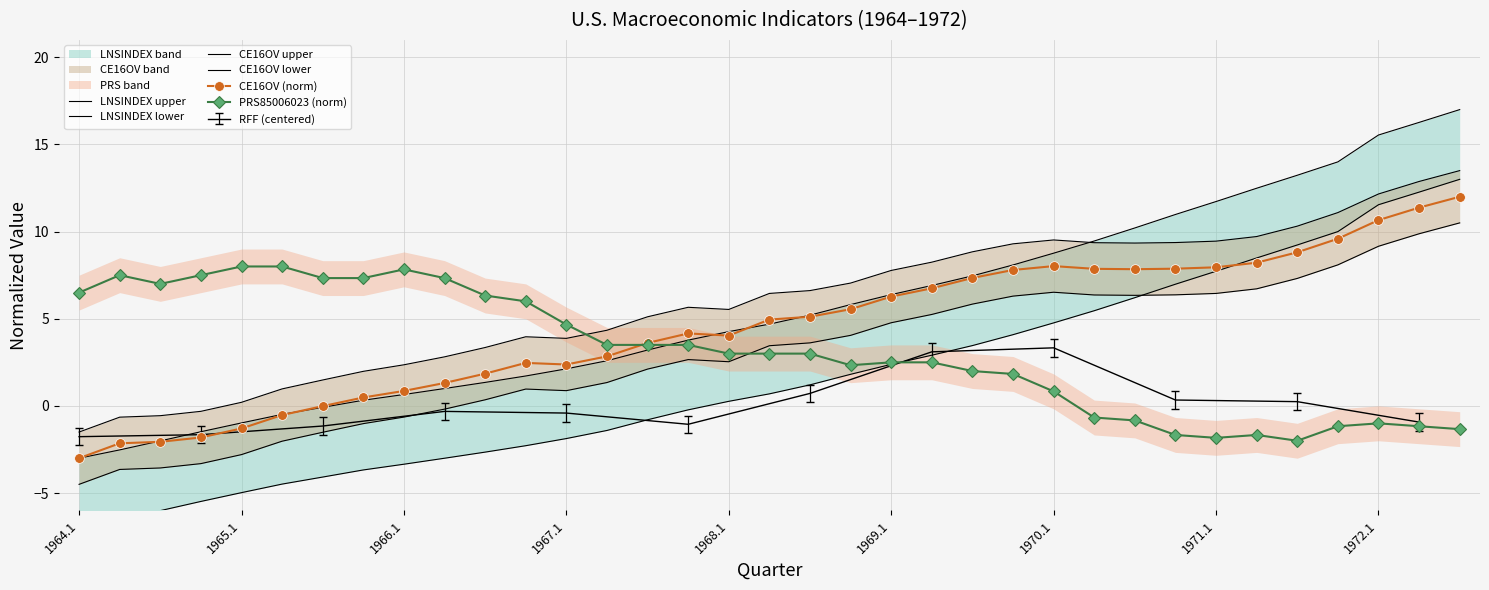

What is the minimum value for PRS85006023 (norm)?

-2.0